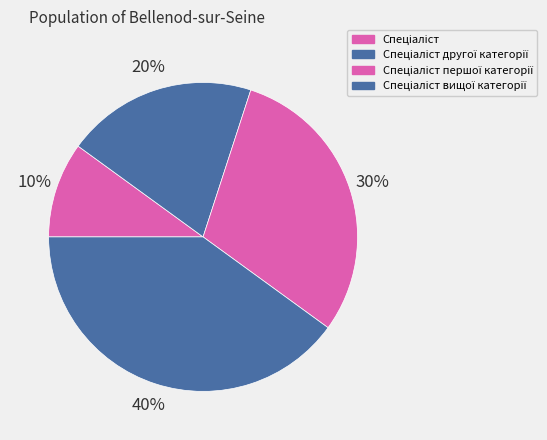

To the nearest percent, what is the difference between the Спеціаліст другої категорії and Спеціаліст першої категорії slice percentages?

10%